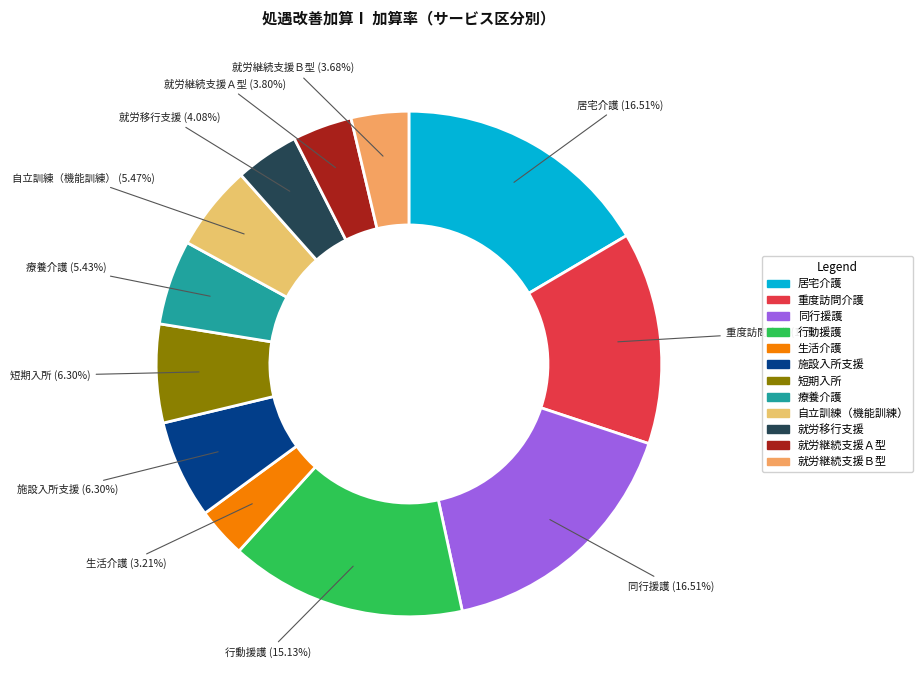

Does 就労継続支援Ａ型 represent more than half of the total?

No